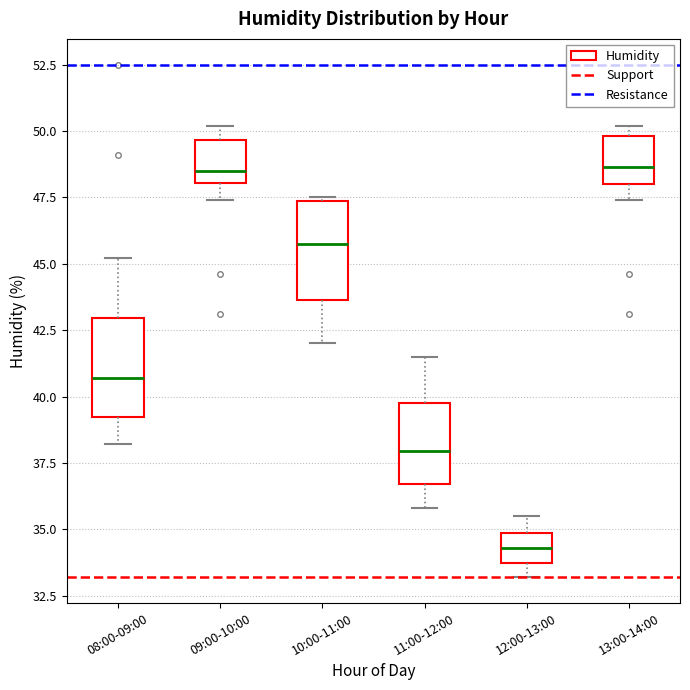

Which box's median line is the lowest?

12:00-13:00